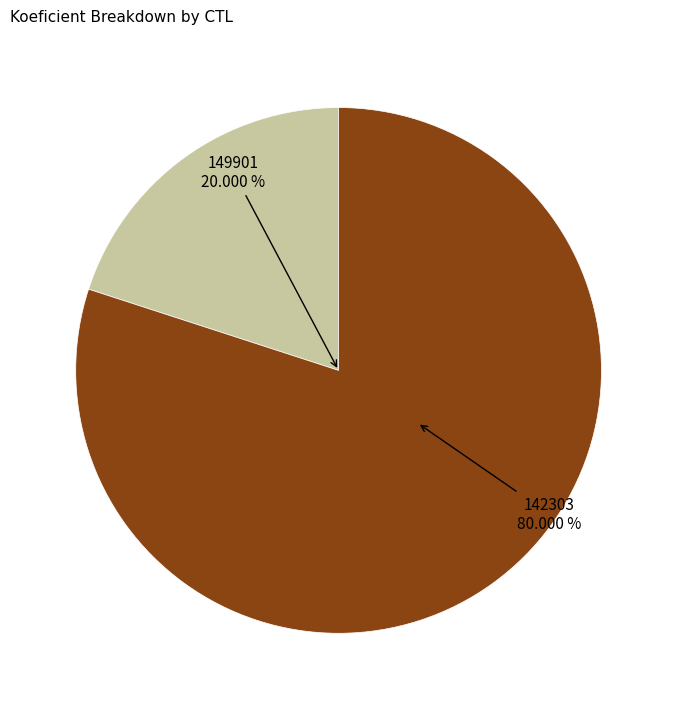

What percentage is the 142303 slice, to the nearest percent?

80%